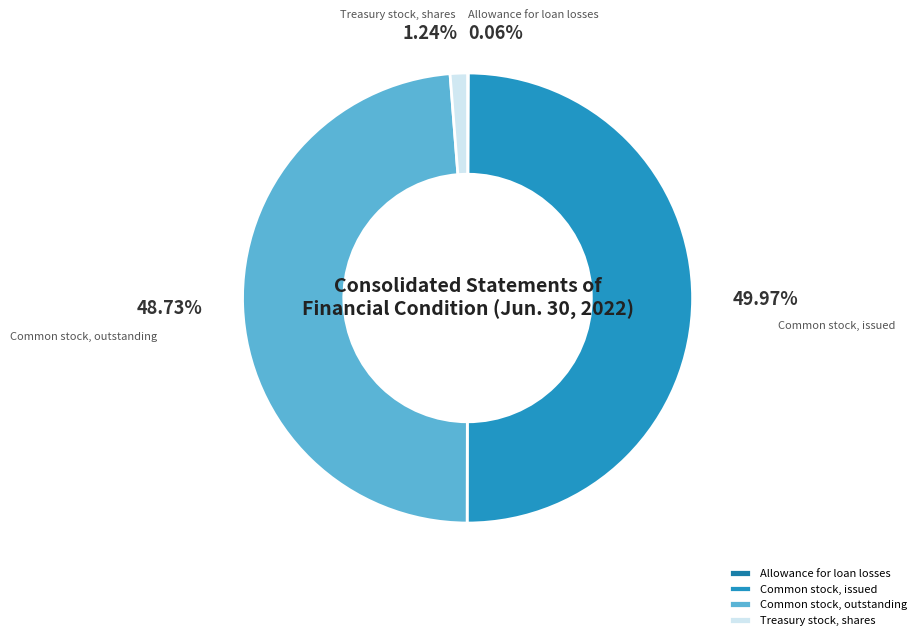

Which slice is the largest?

Common stock, issued